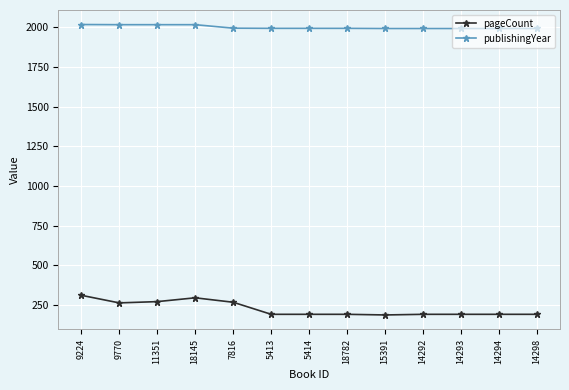

What is the sum of the publishingYear values at 14294 and 9224?

4011